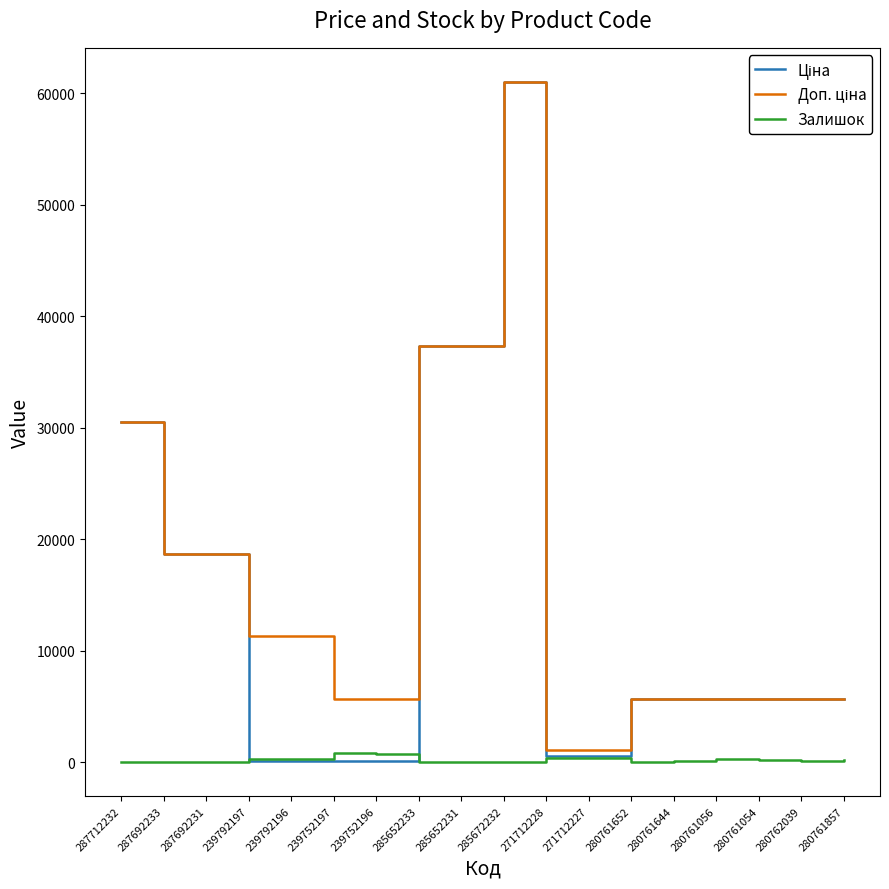

The Залишок series shows 0.0 at 287692231. True or false?

True